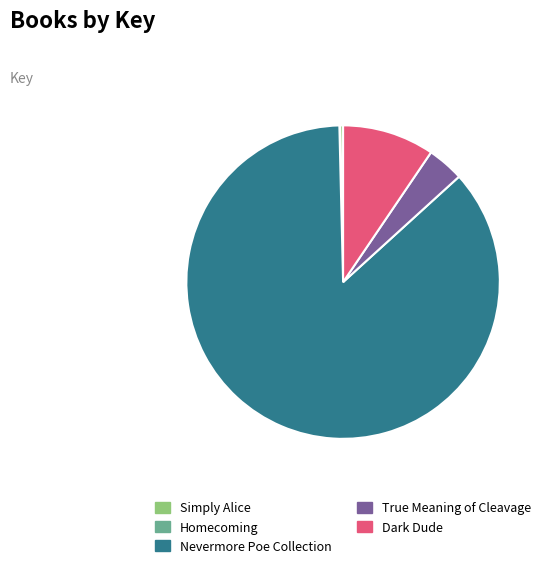

Which has a higher value, True Meaning of Cleavage or Simply Alice?

True Meaning of Cleavage